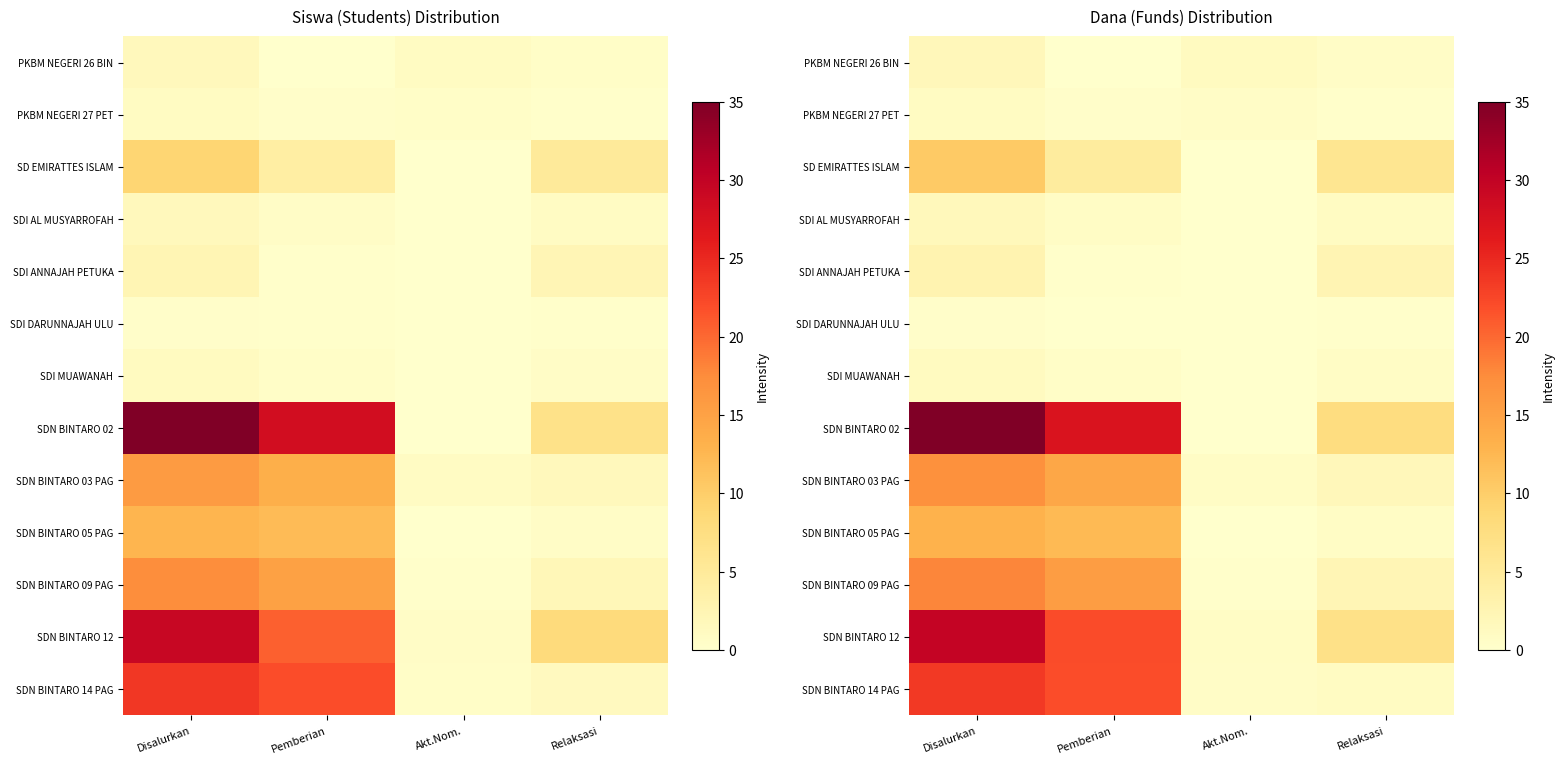

Where is SDN BINTARO 03 PAG nearest to the value 8?

Relaksasi